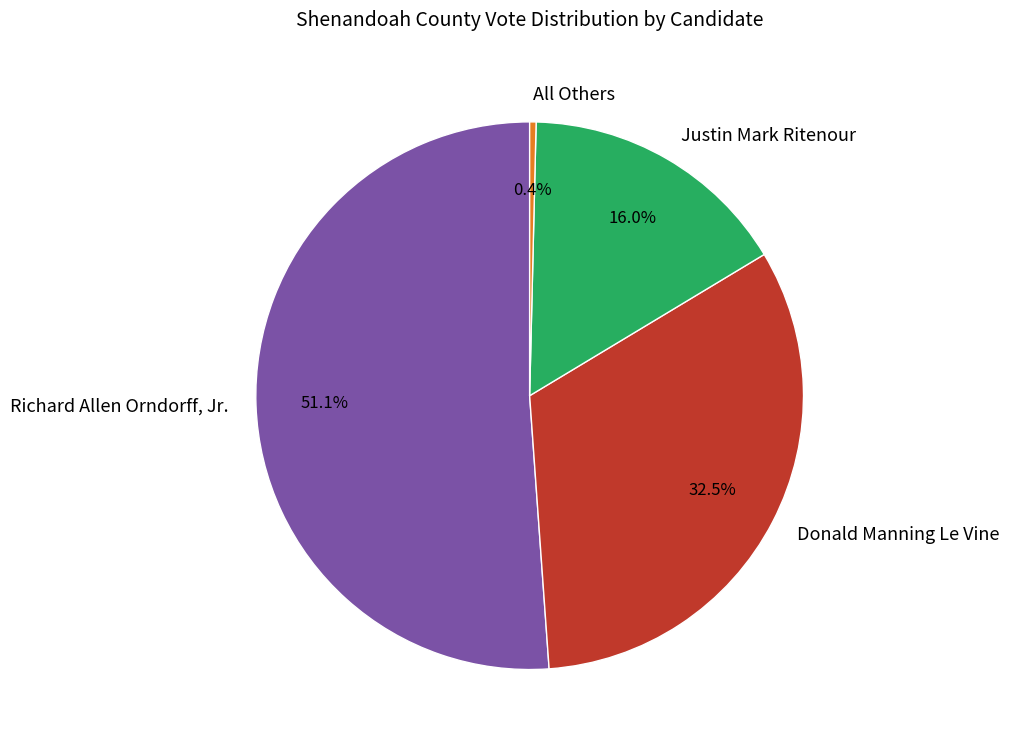

How many slices are in this pie chart?

4